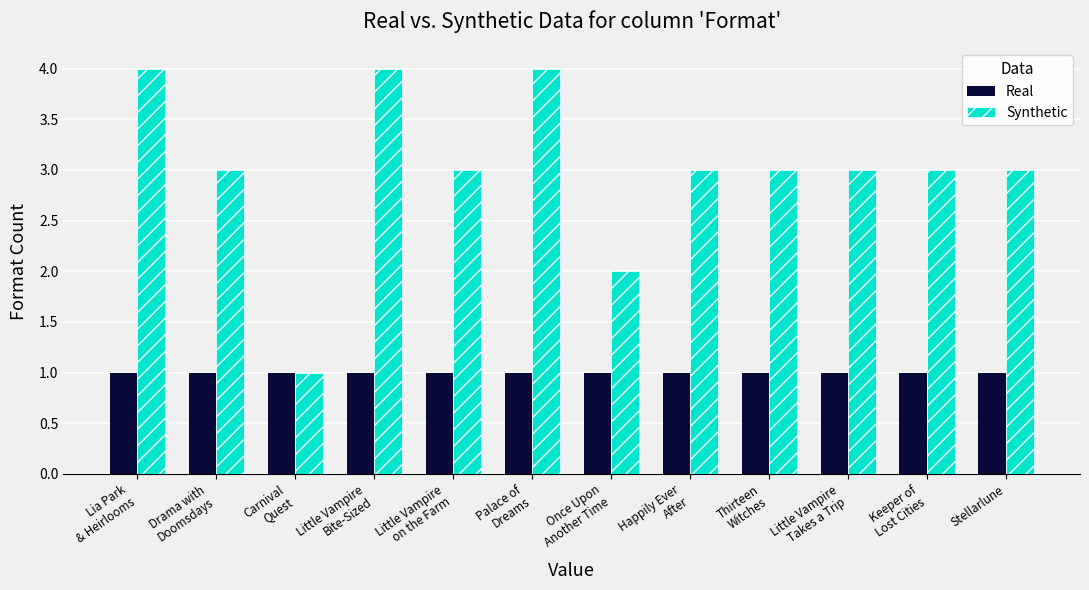

Reading left to right, what are all the values shown in this chart?

Real: 1	1	1	1	1	1	1	1	1	1	1	1
Synthetic: 4	3	1	4	3	4	2	3	3	3	3	3